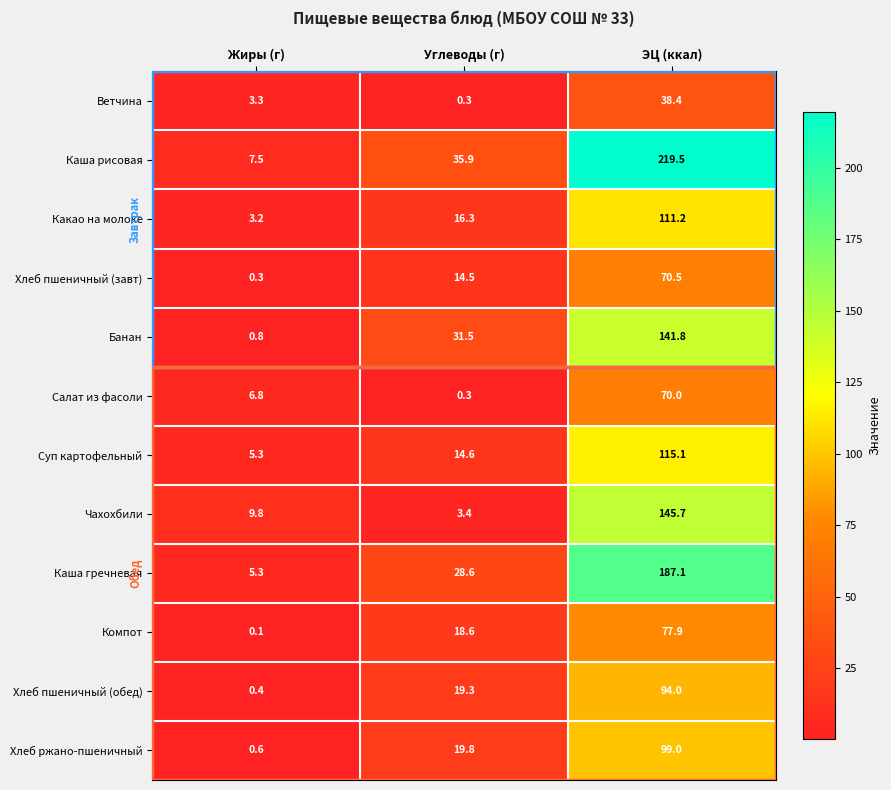

What is the minimum value shown in the chart?

0.1